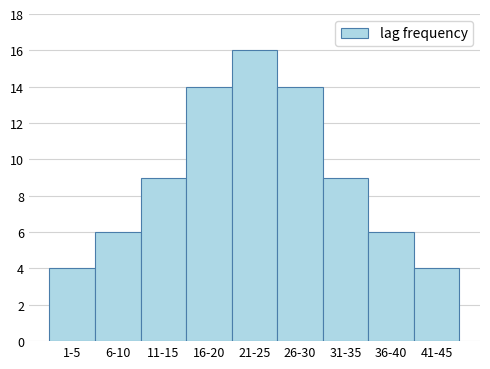

Reading left to right, list all the values displayed in this chart.

1-5=4	6-10=6	11-15=9	16-20=14	21-25=16	26-30=14	31-35=9	36-40=6	41-45=4